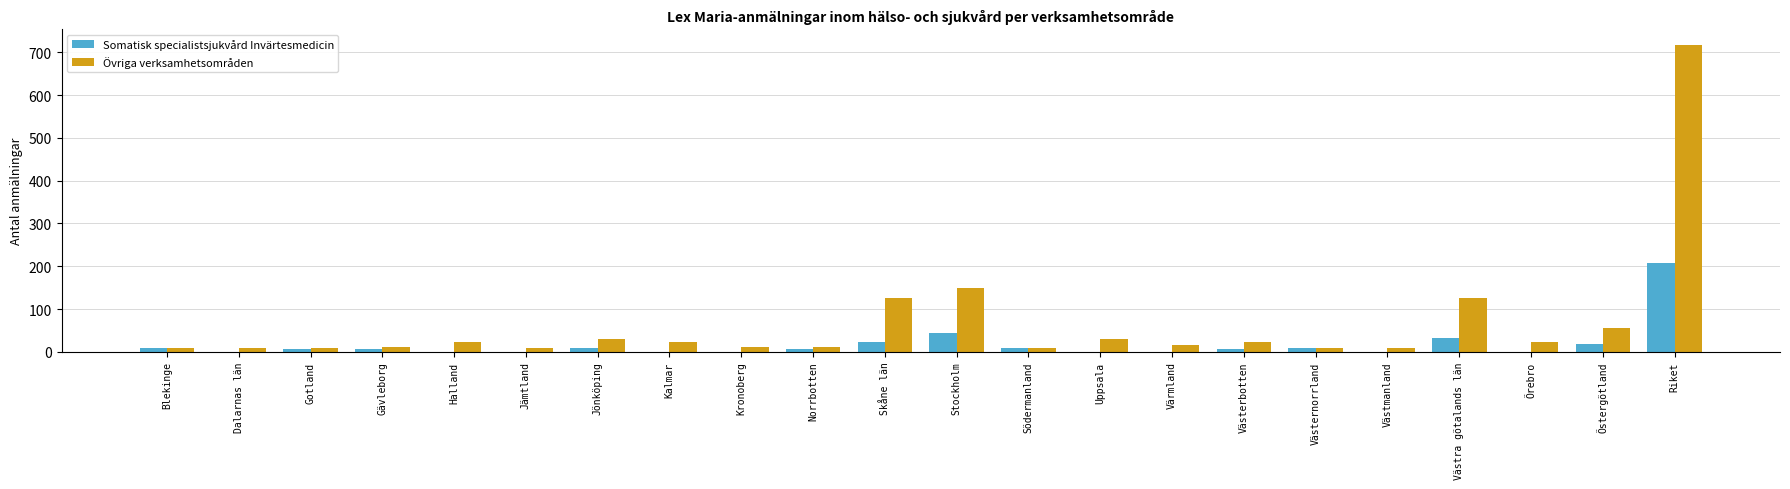

Where does the Somatisk specialistsjukvård Invärtesmedicin series first go above 7?

Blekinge